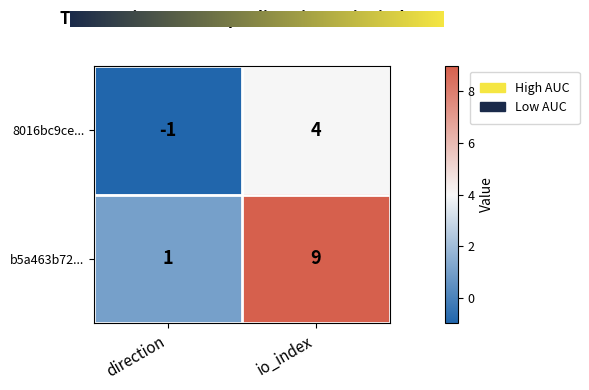

How many categories are shown in the chart?

2